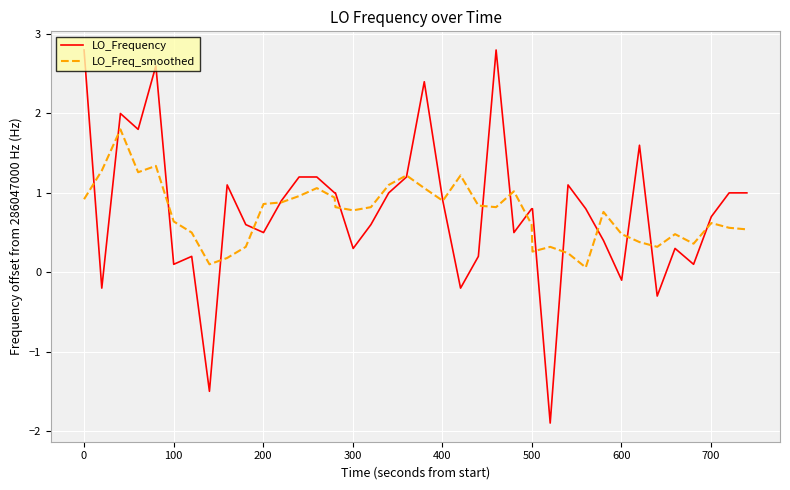

Rank the series by their maximum value, from highest to lowest.

LO_Frequency, LO_Freq_smoothed